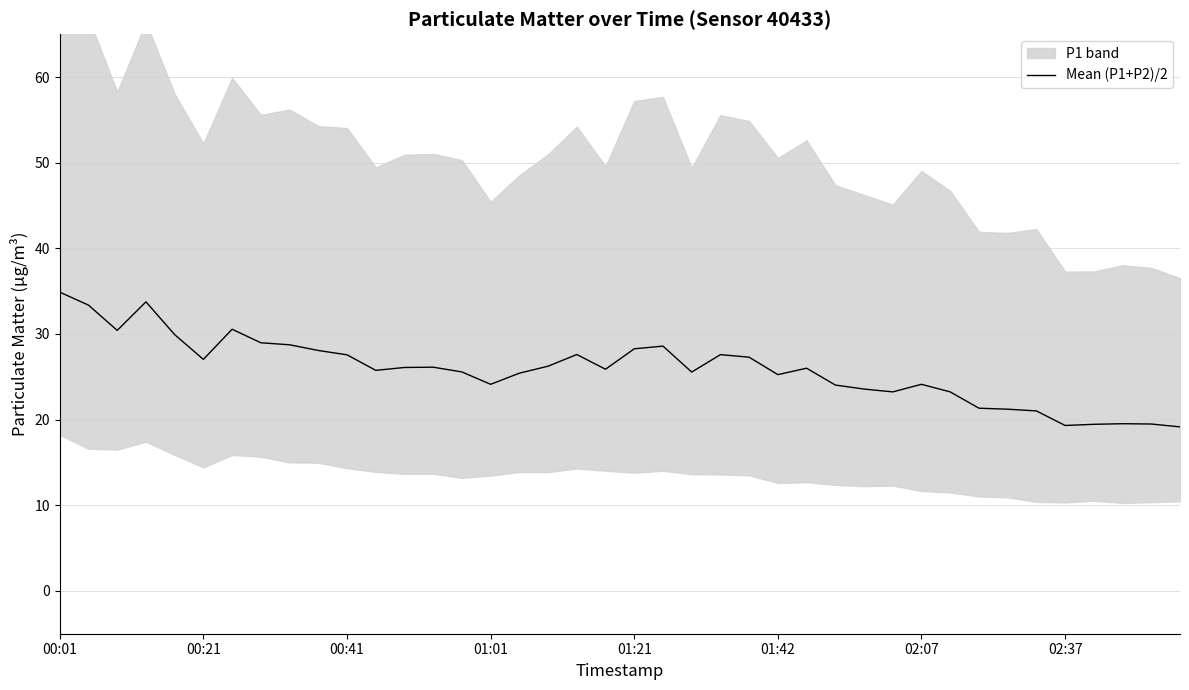

Does the chart display data point markers on the line(s)?

No